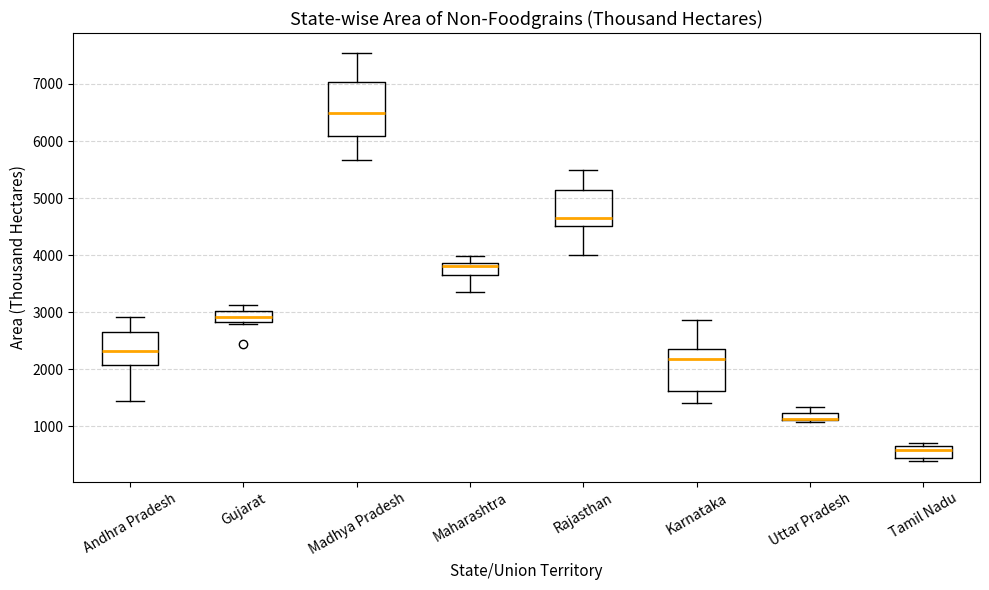

Where is the upper edge of the box for Maharashtra on the y-axis? The values are not printed on the chart, so give them approximately, as read against the axis.

3900